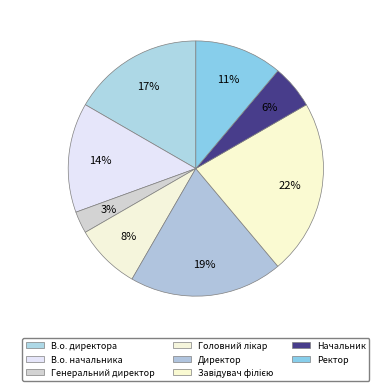

What is the smallest slice in the pie chart?

Генеральний директор